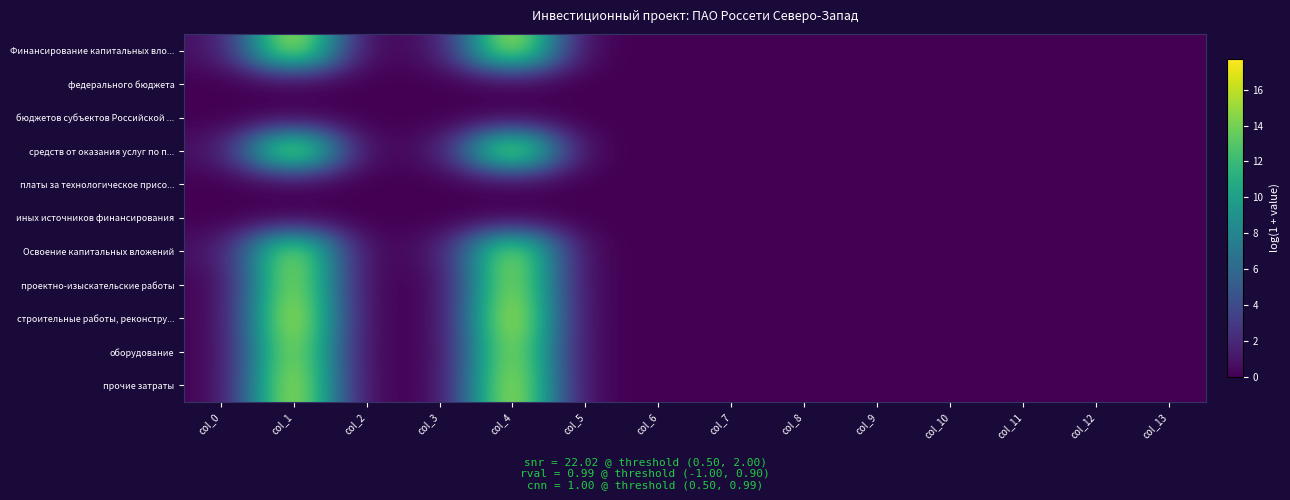

Which has a higher value, col_0 or col_8?

col_0